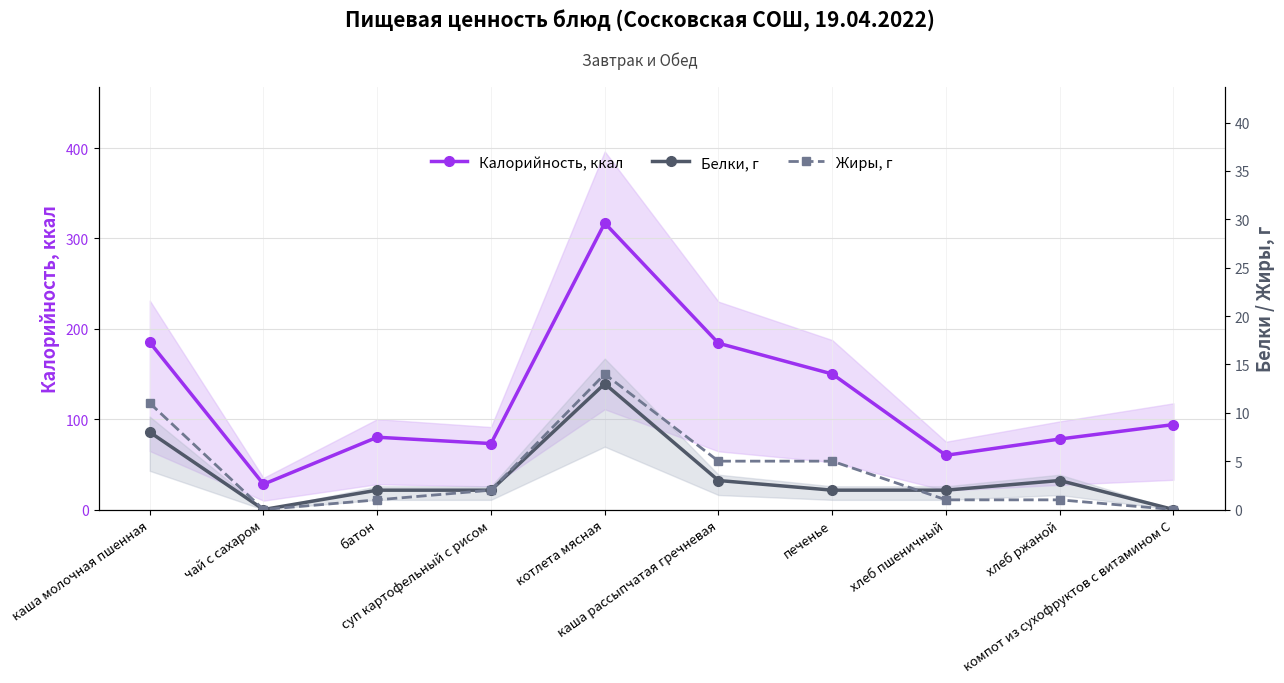

How many values in the Белки, г series are below 2?

2